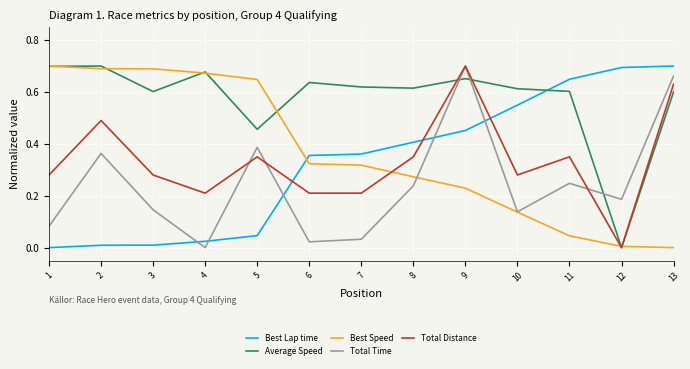

How many times do Best Lap time and Best Speed cross each other?

1